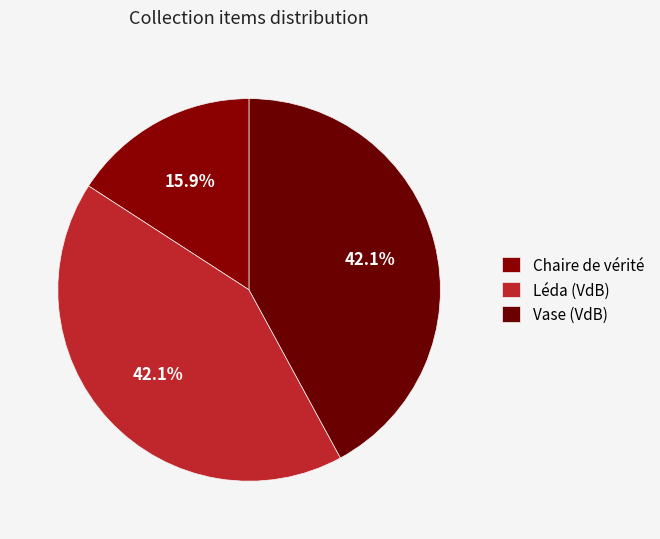

Which slice is the largest?

Vase (VdB)